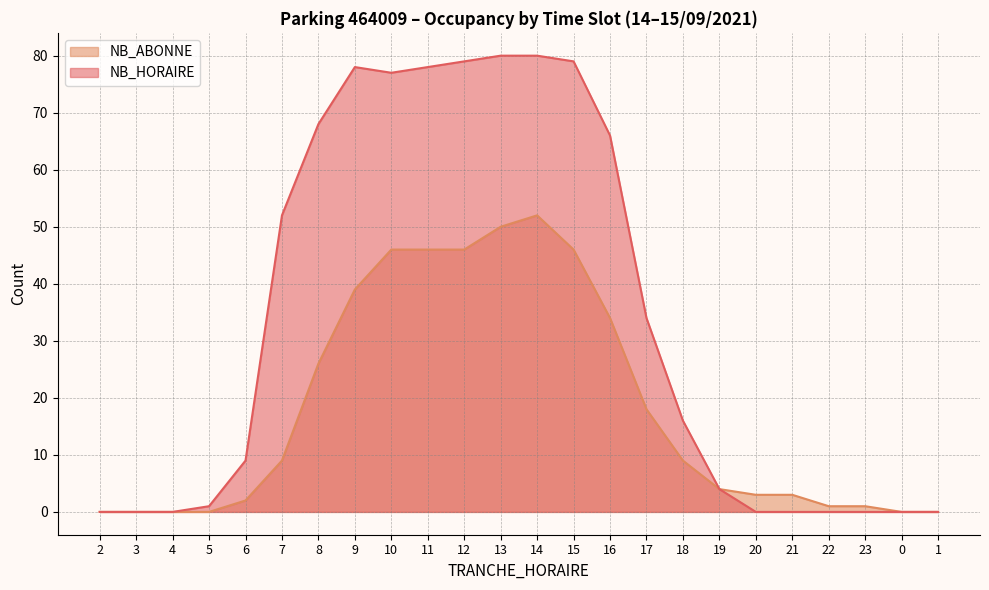

At which label does NB_HORAIRE first exceed 16?

7